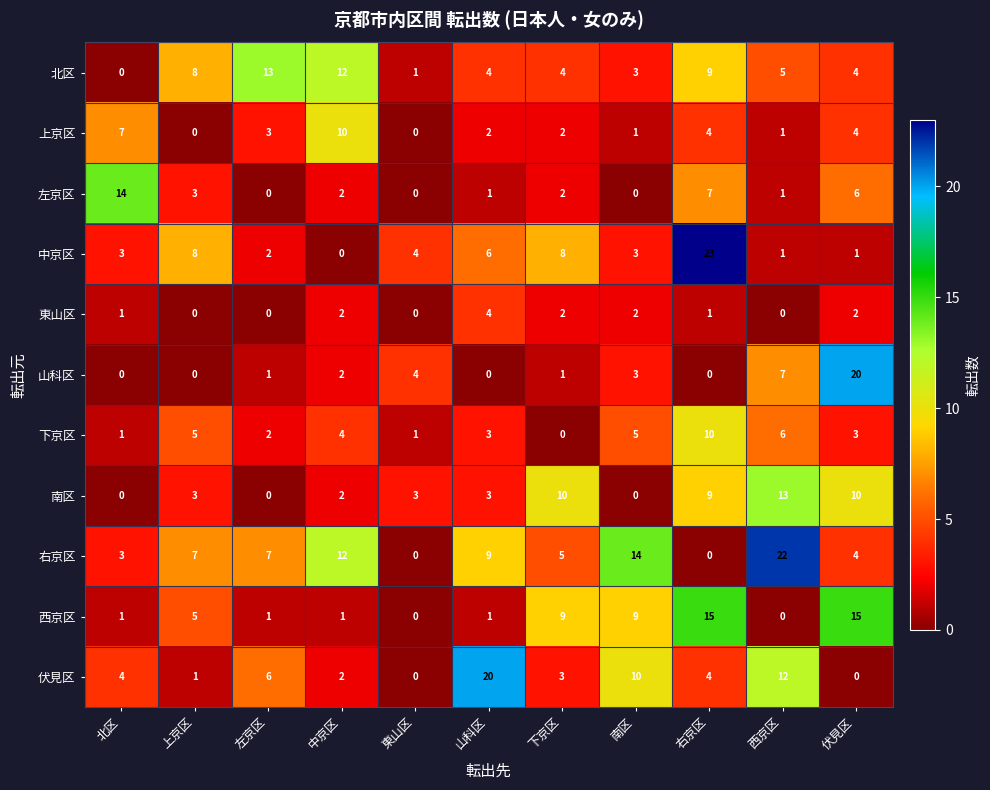

What is the sum of all 北区 values?

63